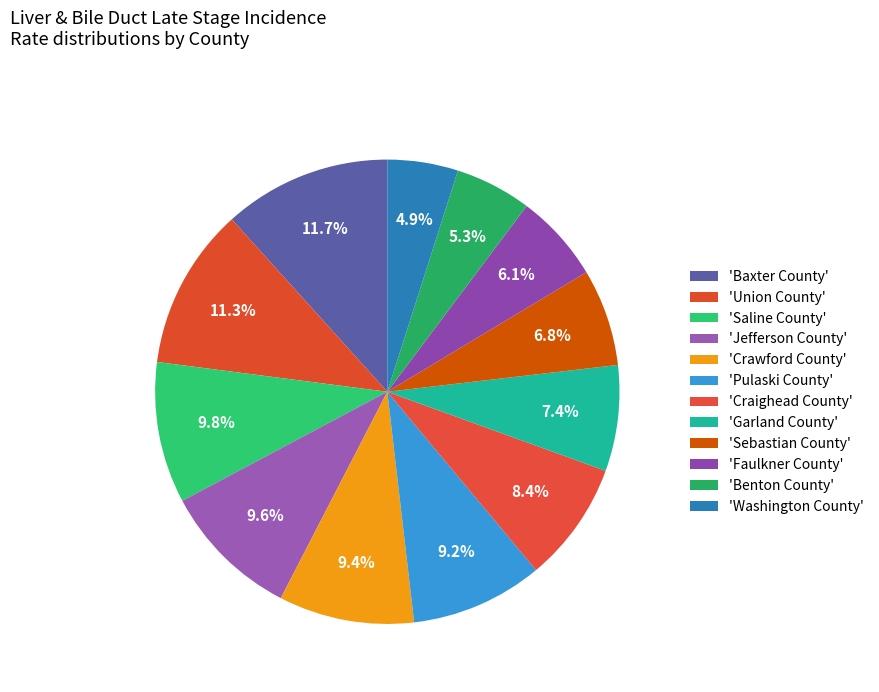

To the nearest percent, what is the difference between the largest and smallest slice percentages?

7%